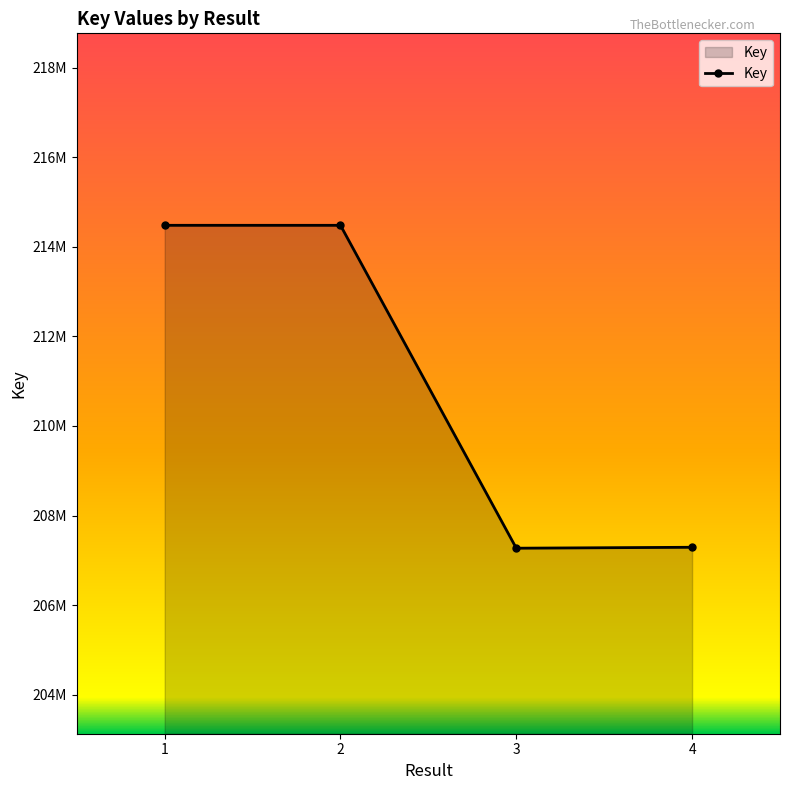

What is the difference between the maximum and minimum values?

7214875